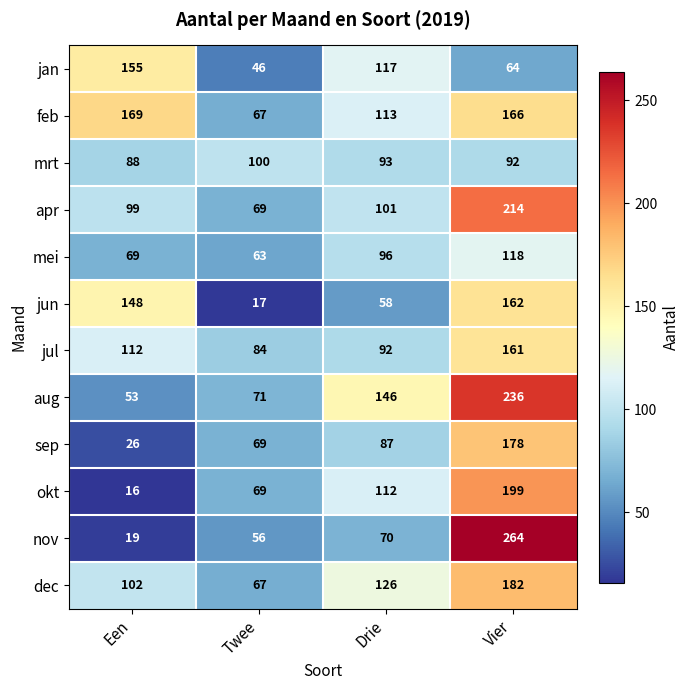

The value of feb at Een is 38. True or false?

False